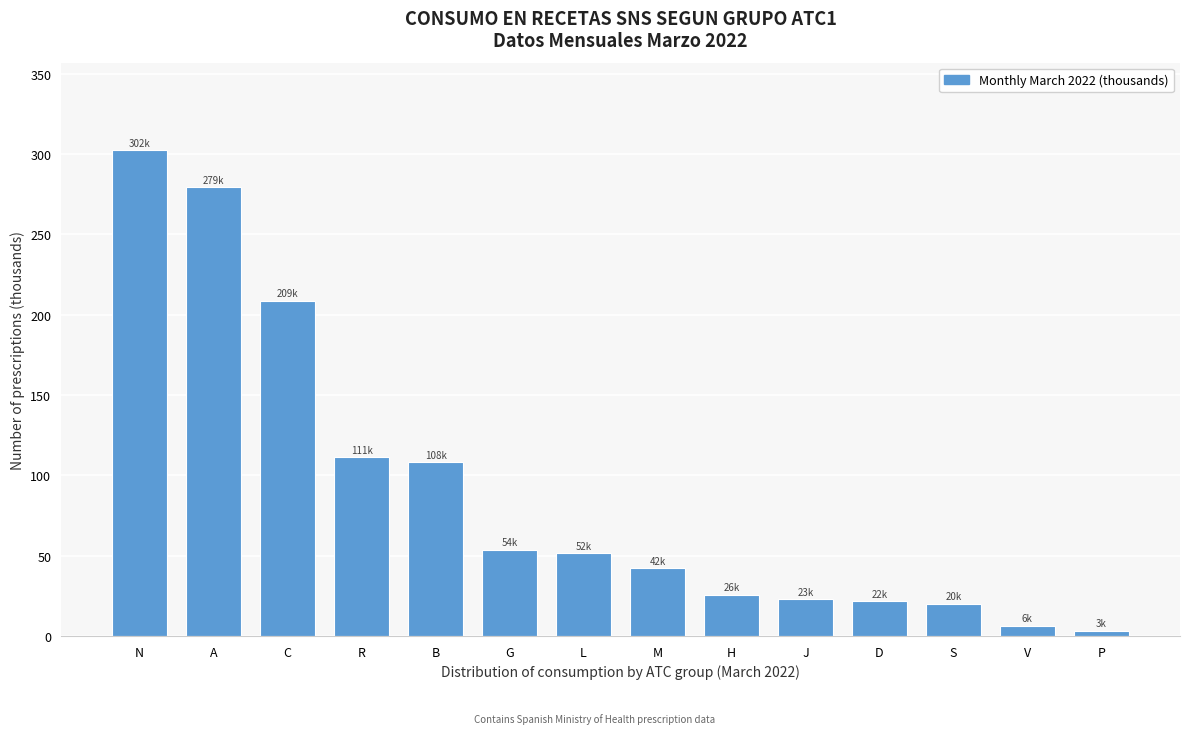

Approximately how many times larger is the value at G compared to M?

1.3